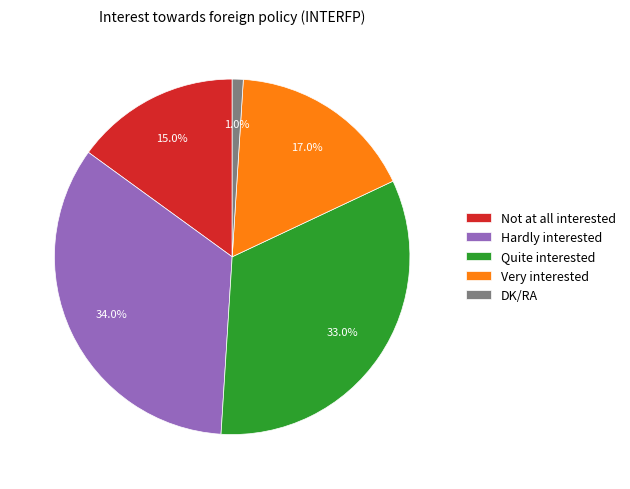

Which category has the smallest portion of the pie?

DK/RA